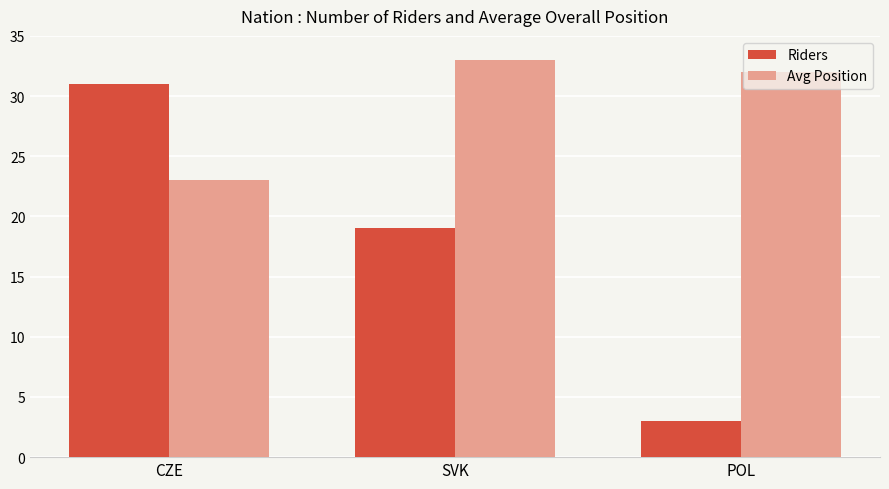

What is the minimum value shown in the chart?

3